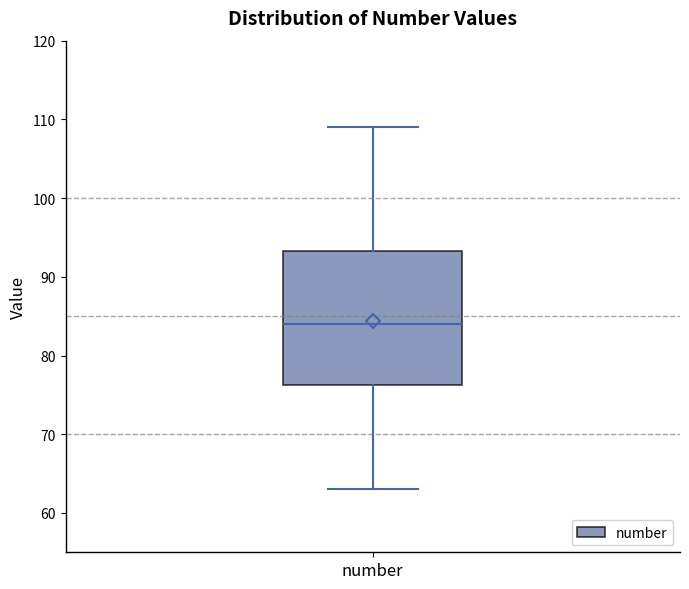

Where does the upper whisker of the box for number end on the y-axis? The values are not printed on the chart, so give them approximately, as read against the axis.

109